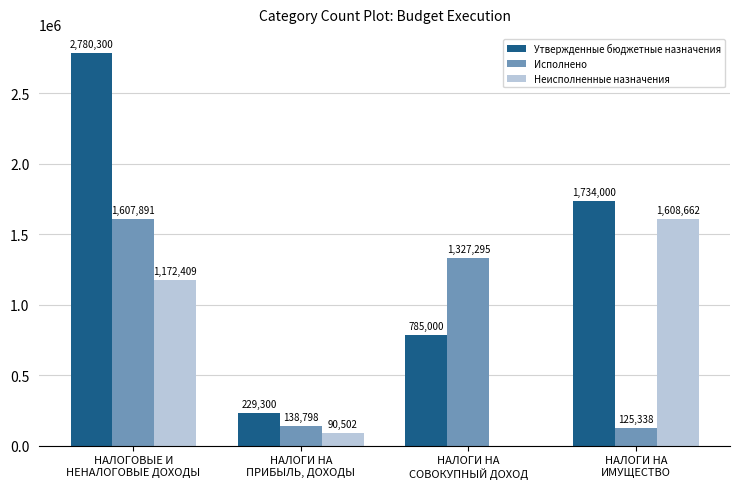

How many groups of bars are there?

4